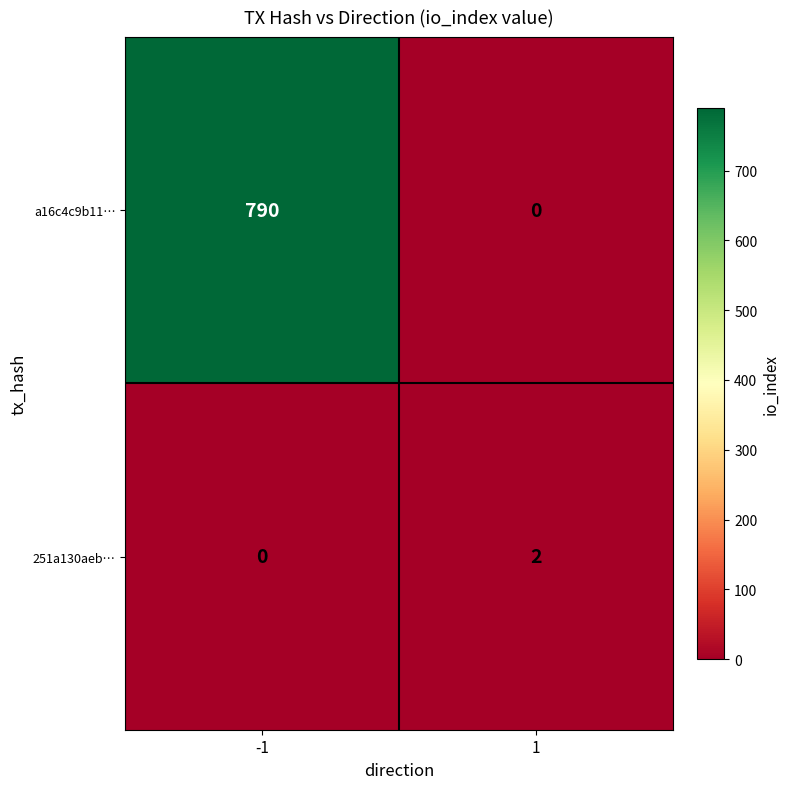

True or false: 251a130aeb… has a value of 1 at -1.

False